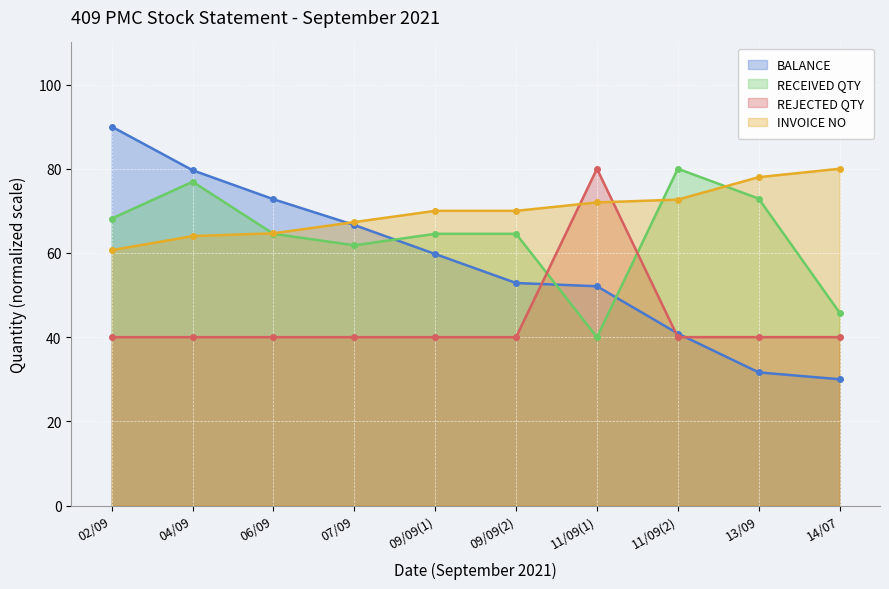

Rank the series by their maximum value, from highest to lowest.

BALANCE, RECEIVED QTY, REJECTED QTY, INVOICE NO